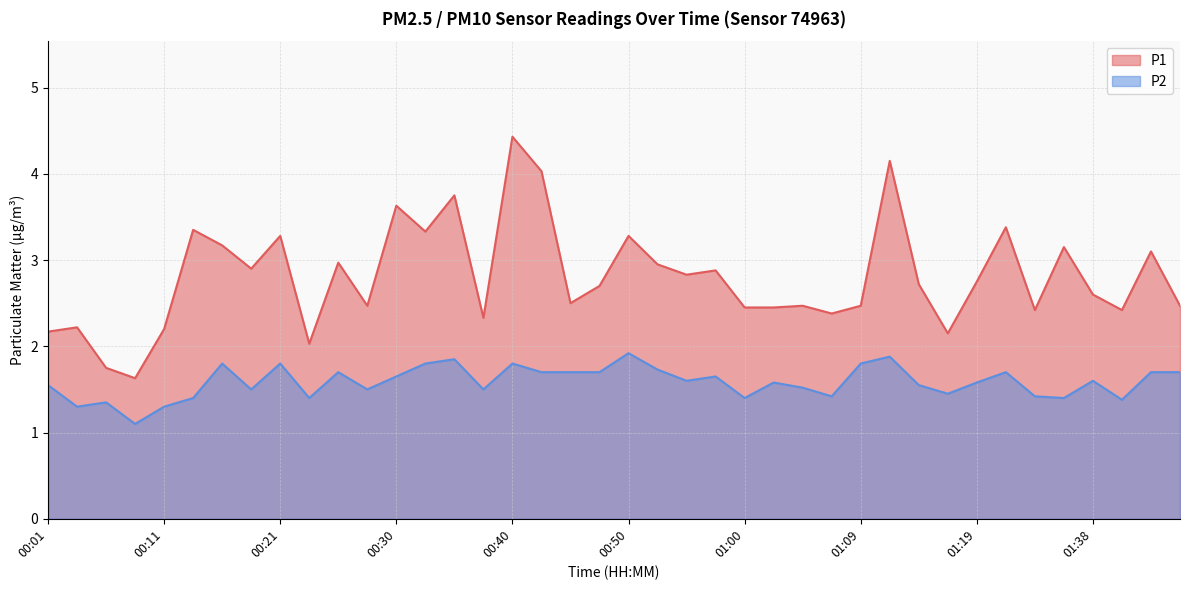

Rank the series by their average value, from lowest to highest.

P2, P1